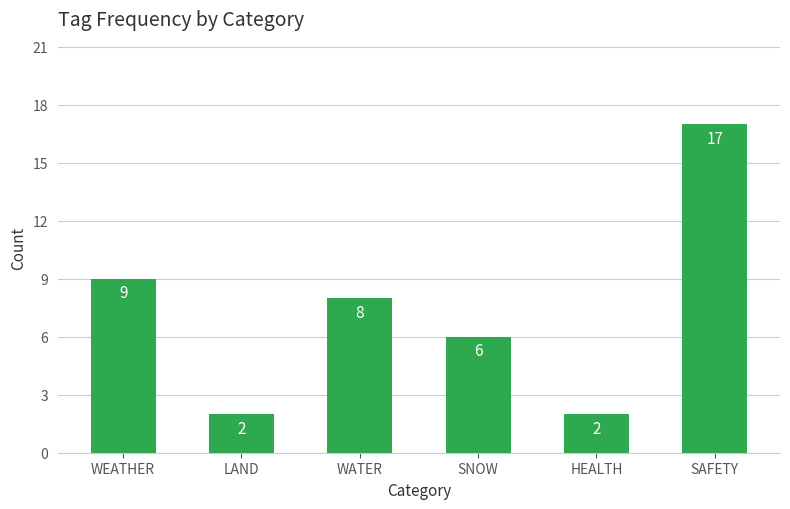

At which category does the chart reach its peak across all series?

SAFETY